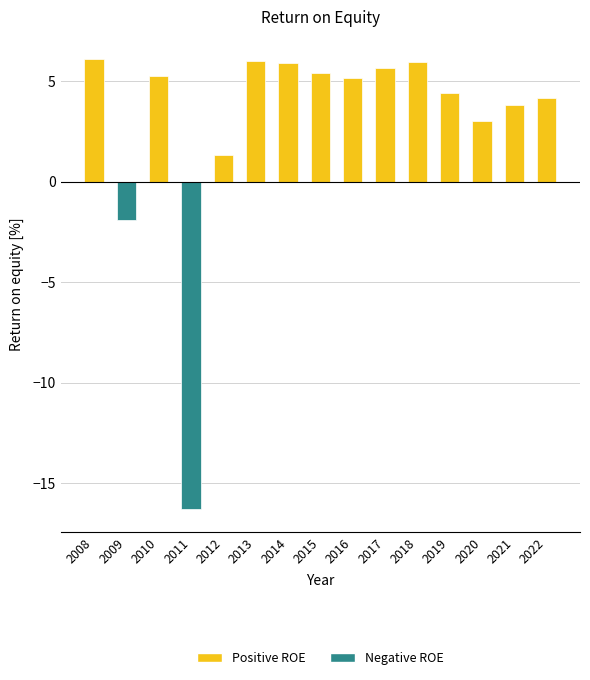

How many positive values are there?

13